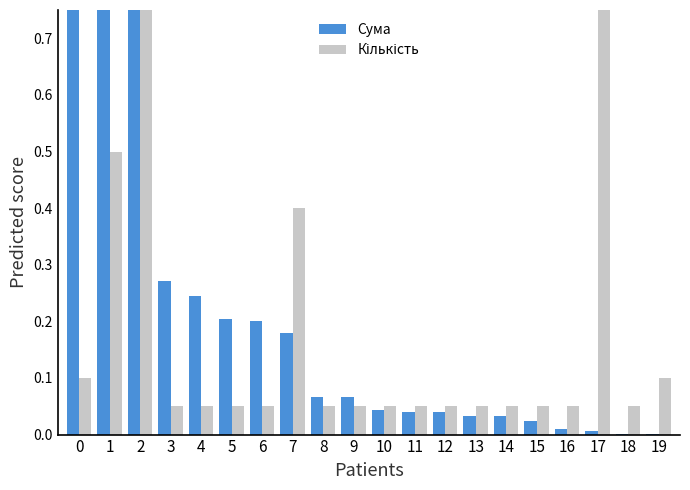

What are all the series names shown in the legend?

Сума, Кількість